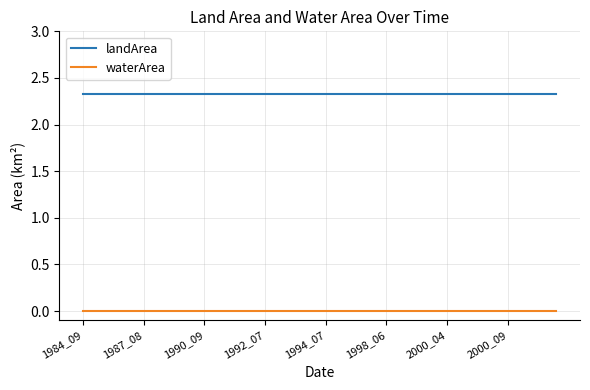

At how many categories does at least one series exceed 1?

40